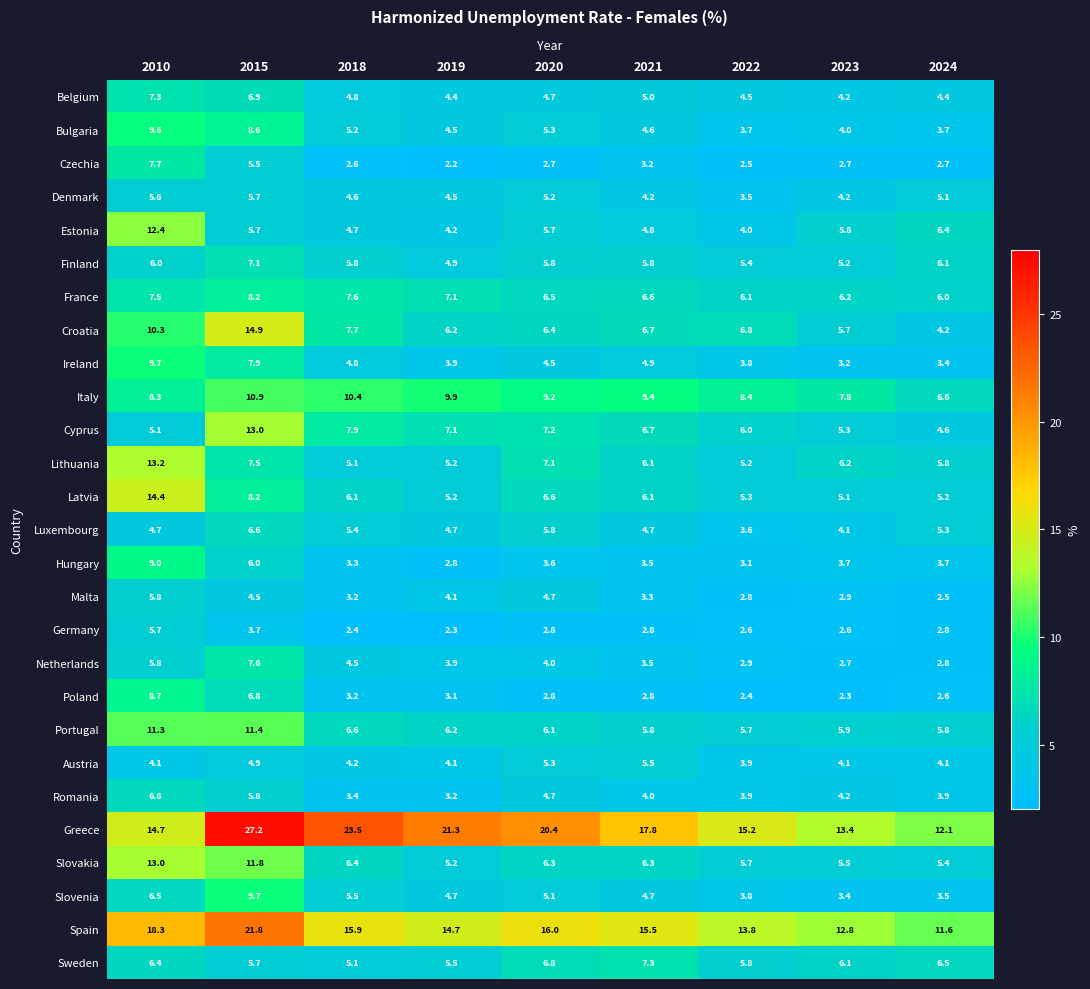

At which category does the chart reach its minimum across all series?

2019